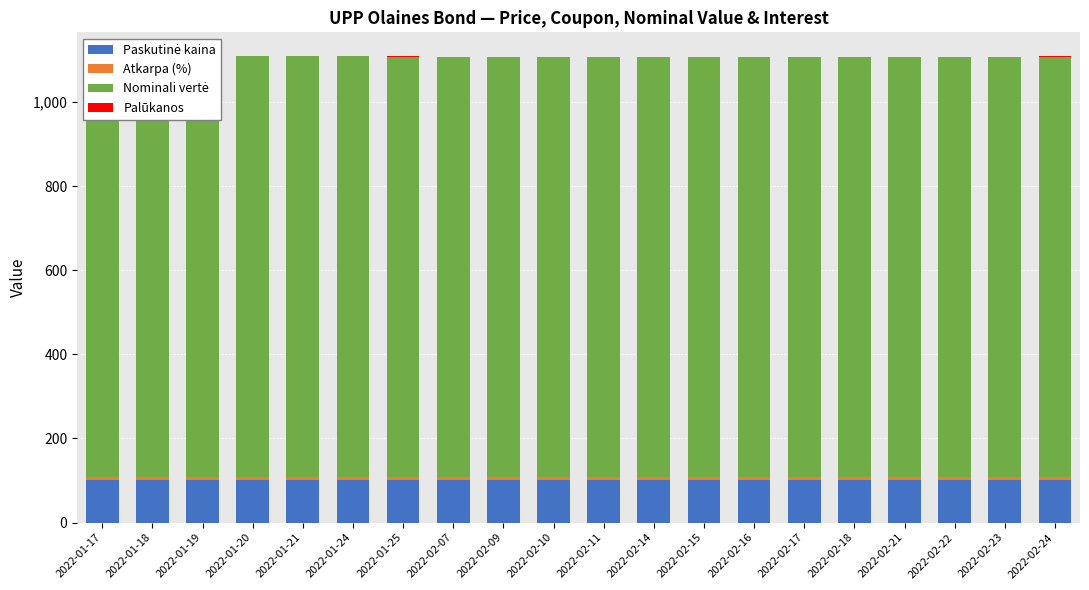

How many bars are there in each group?

4